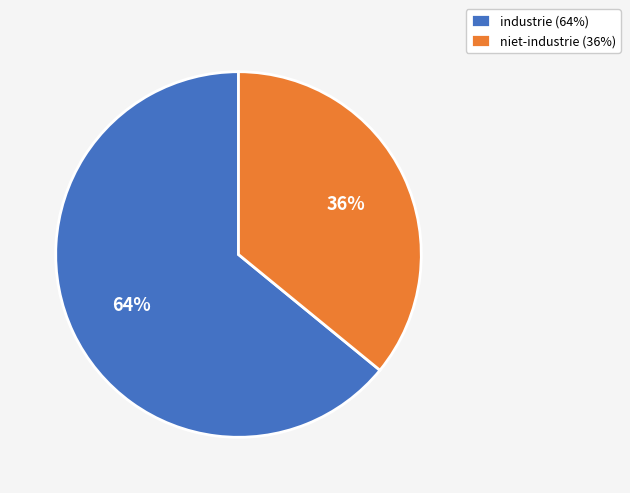

To the nearest percent, what percentage of the pie is industrie (64%)?

64%